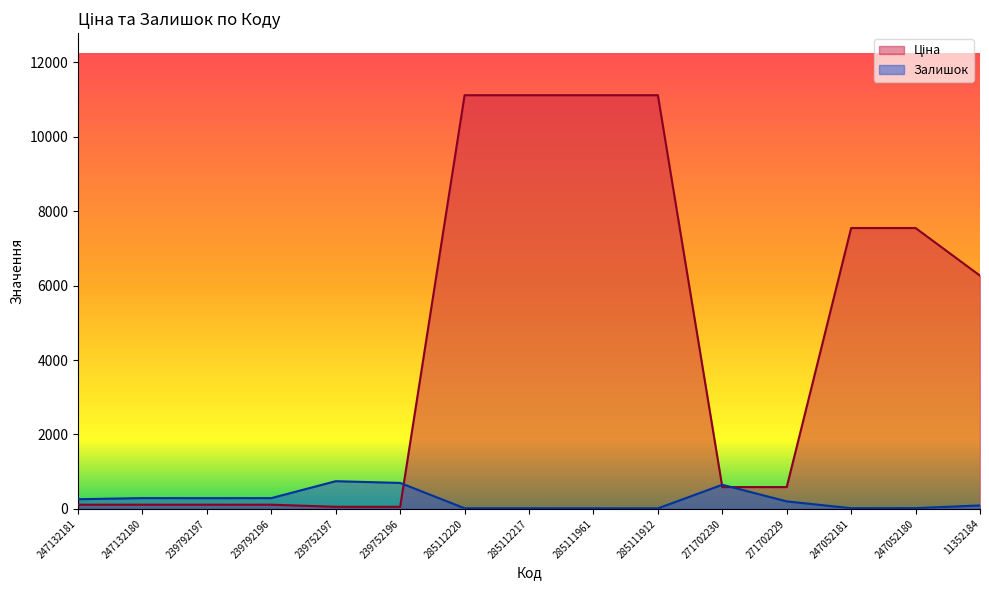

Between 11352184 and 271702229, which is larger?

11352184